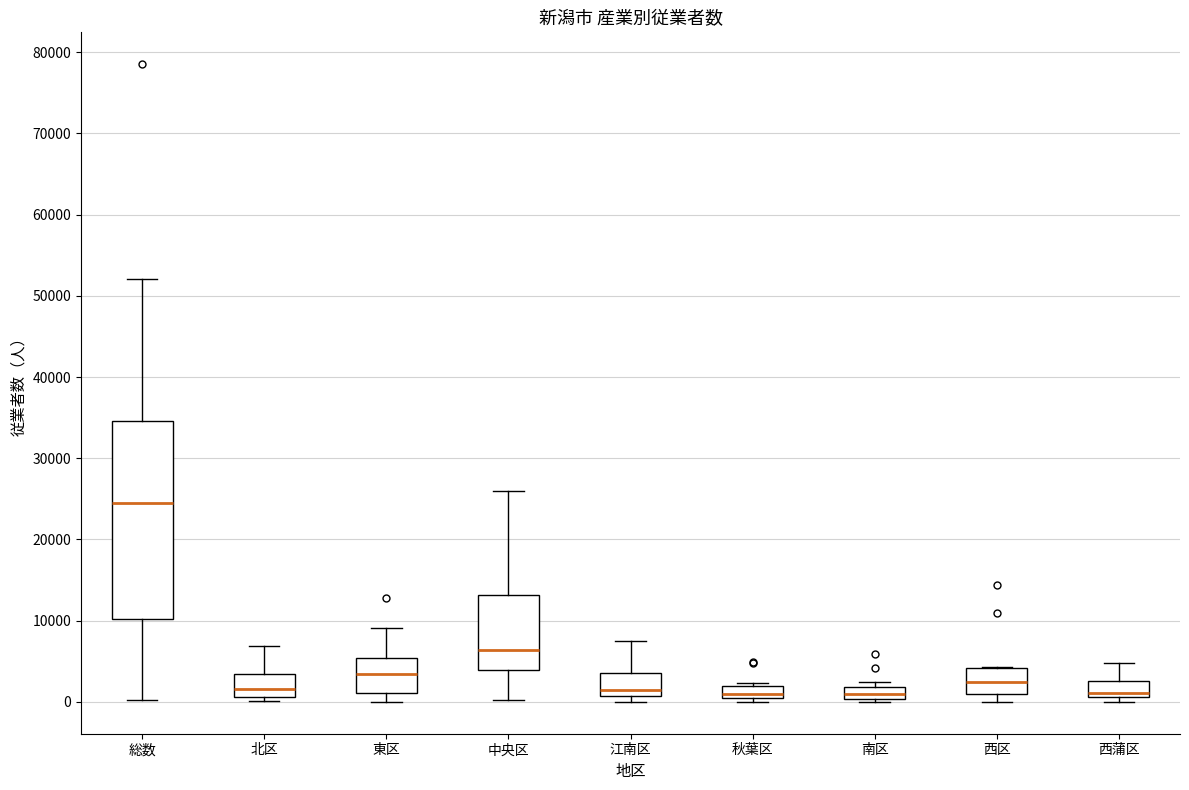

Where is the upper edge of the box for 東区 on the y-axis? The values are not printed on the chart, so give them approximately, as read against the axis.

5000